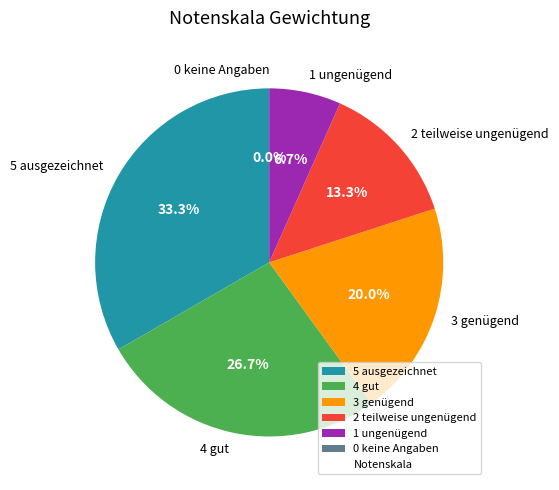

Which slice is the largest?

5 ausgezeichnet